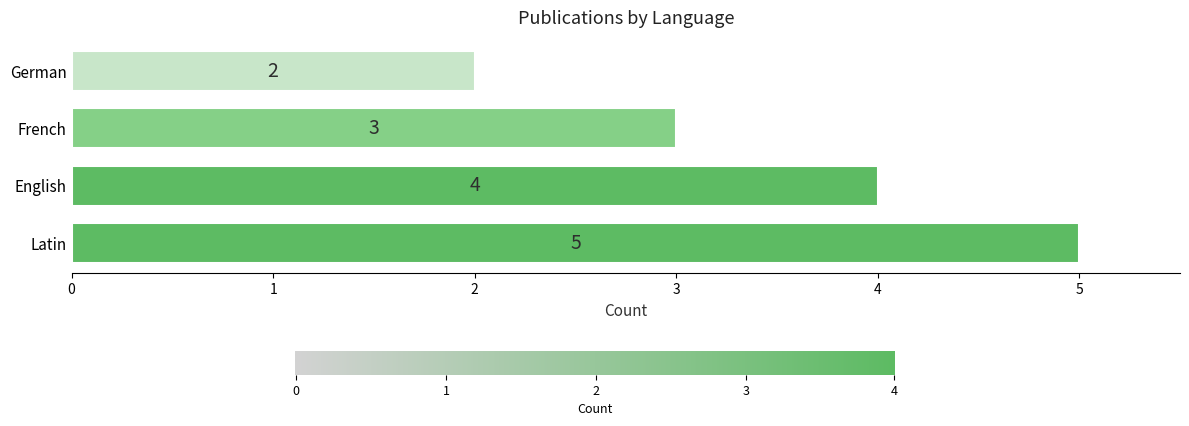

What is the sum of all values?

14